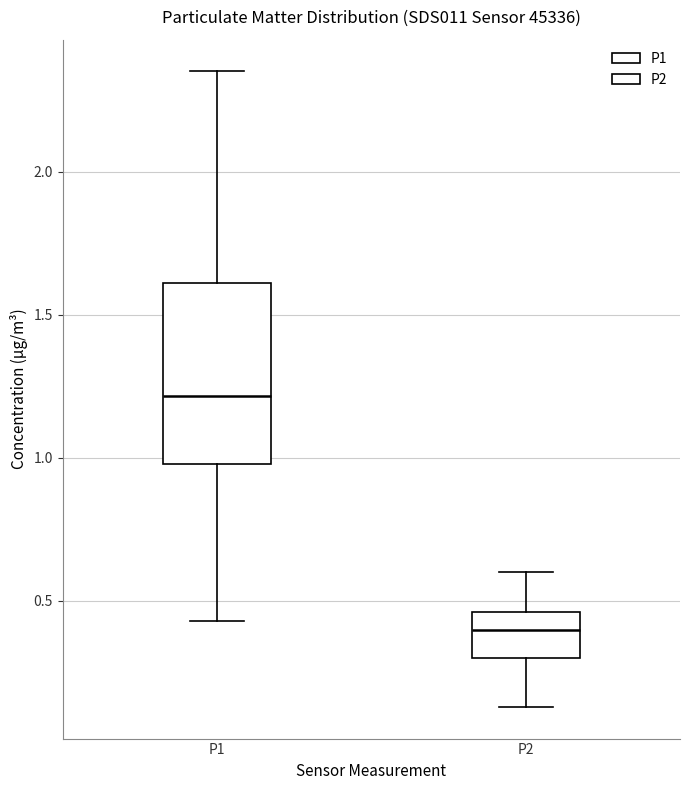

Where does the lower whisker of the box for P1 end on the y-axis? The values are not printed on the chart, so give them approximately, as read against the axis.

0.45